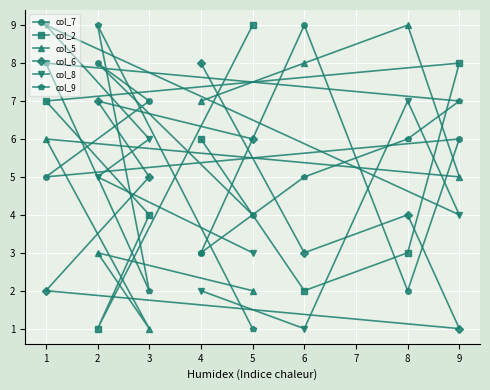

What value does the col_6 series have at 3?

5